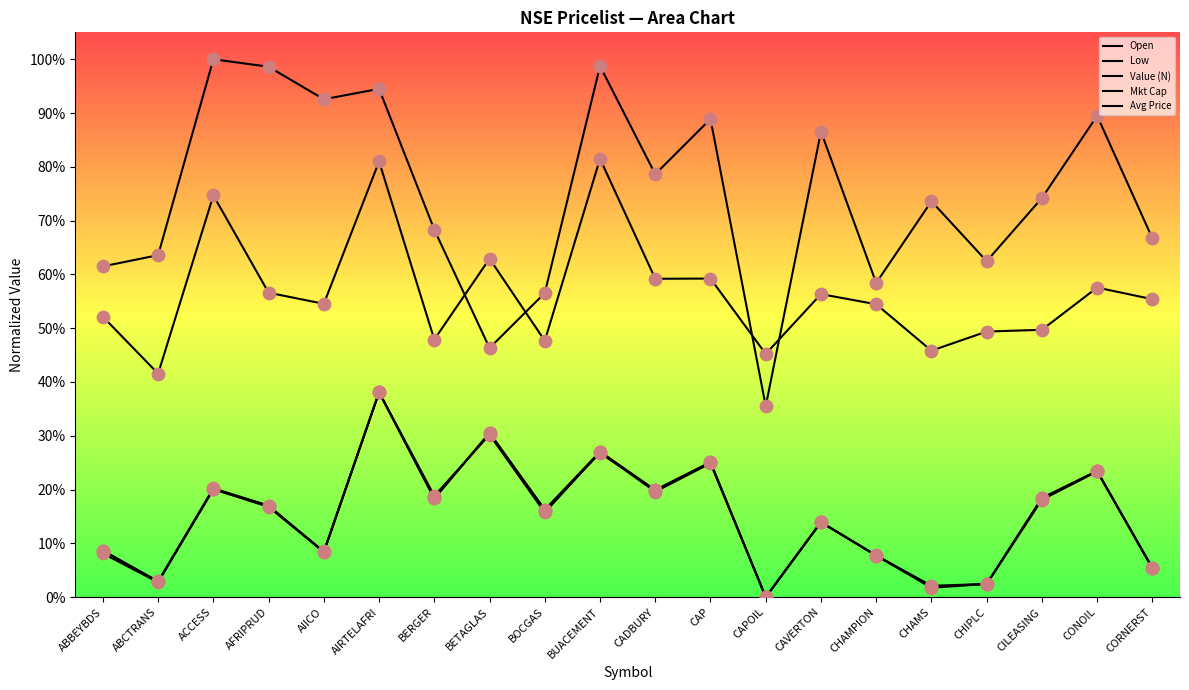

What is the change in value from CAP to CAPOIL?

-0.3